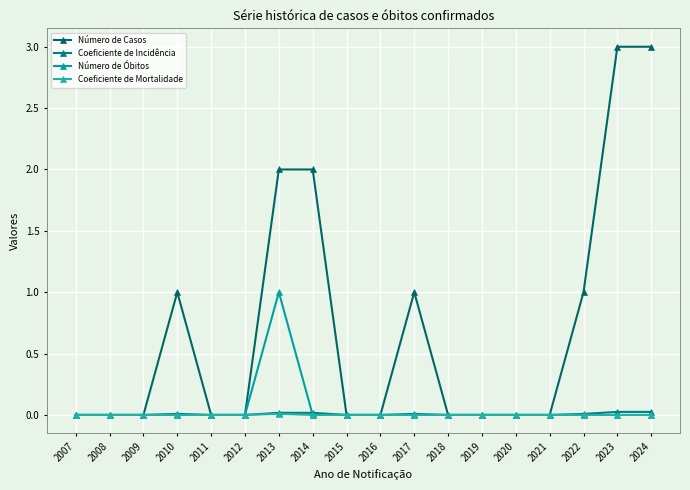

At which label is Coeficiente de Incidência closest to 0?

2007